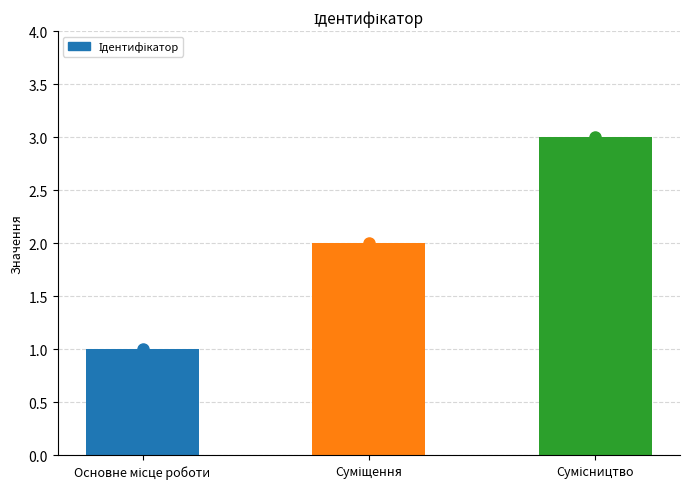

Reading right to left, what are all the values shown in this chart?

3	2	1